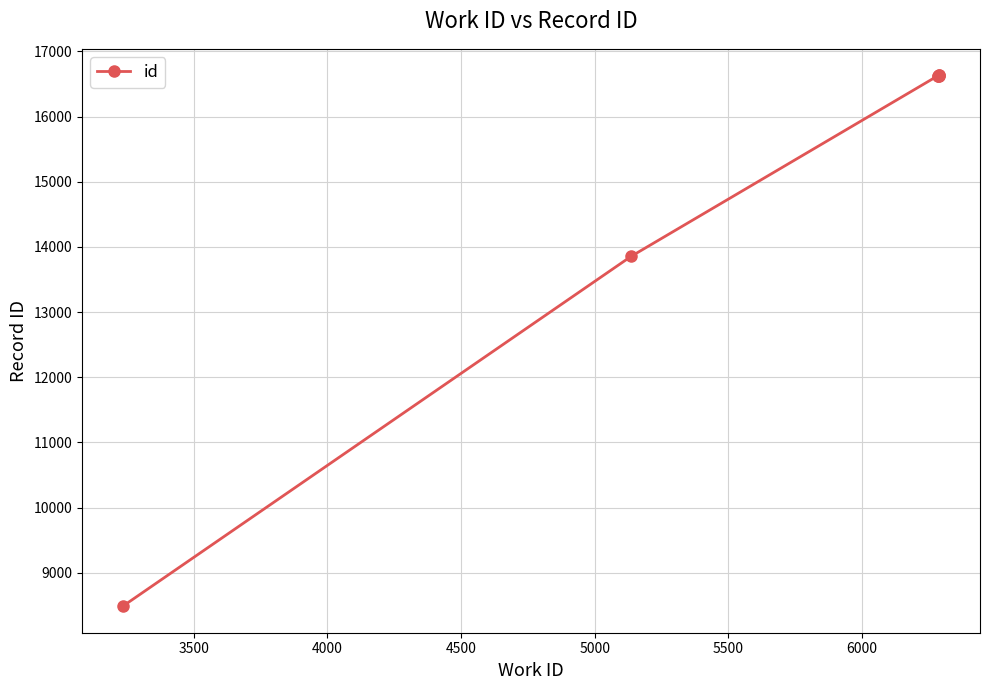

What is the value of the 2nd point from the left?

13853